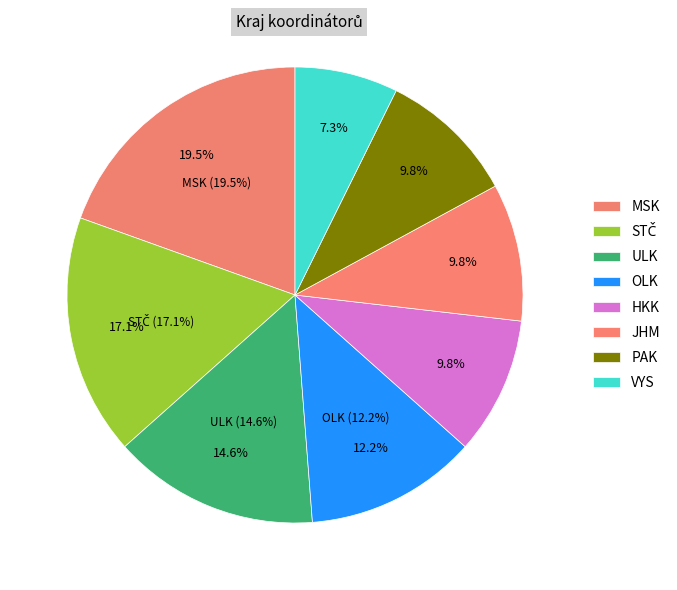

Does any single category account for the majority?

No